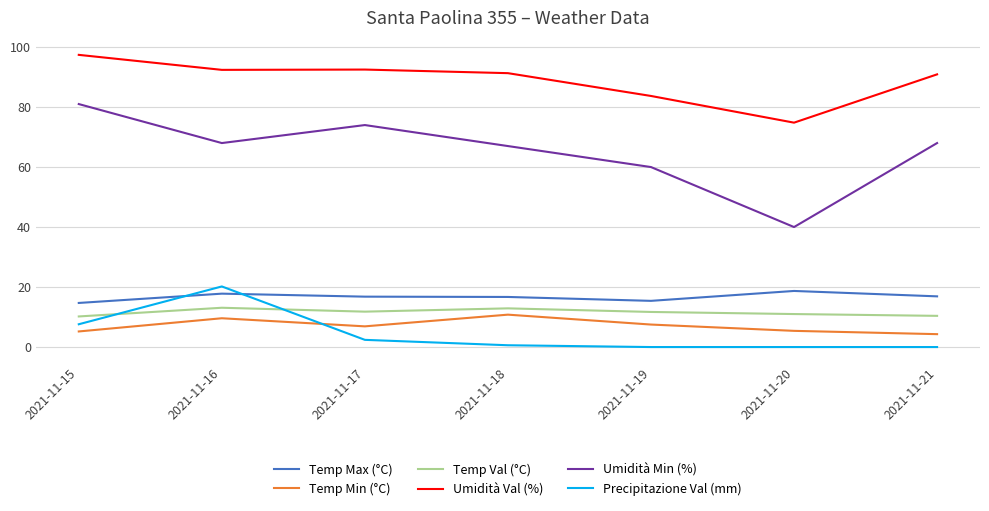

What is the difference between the maximum and minimum values in the Temp Min (°C) series?

6.5